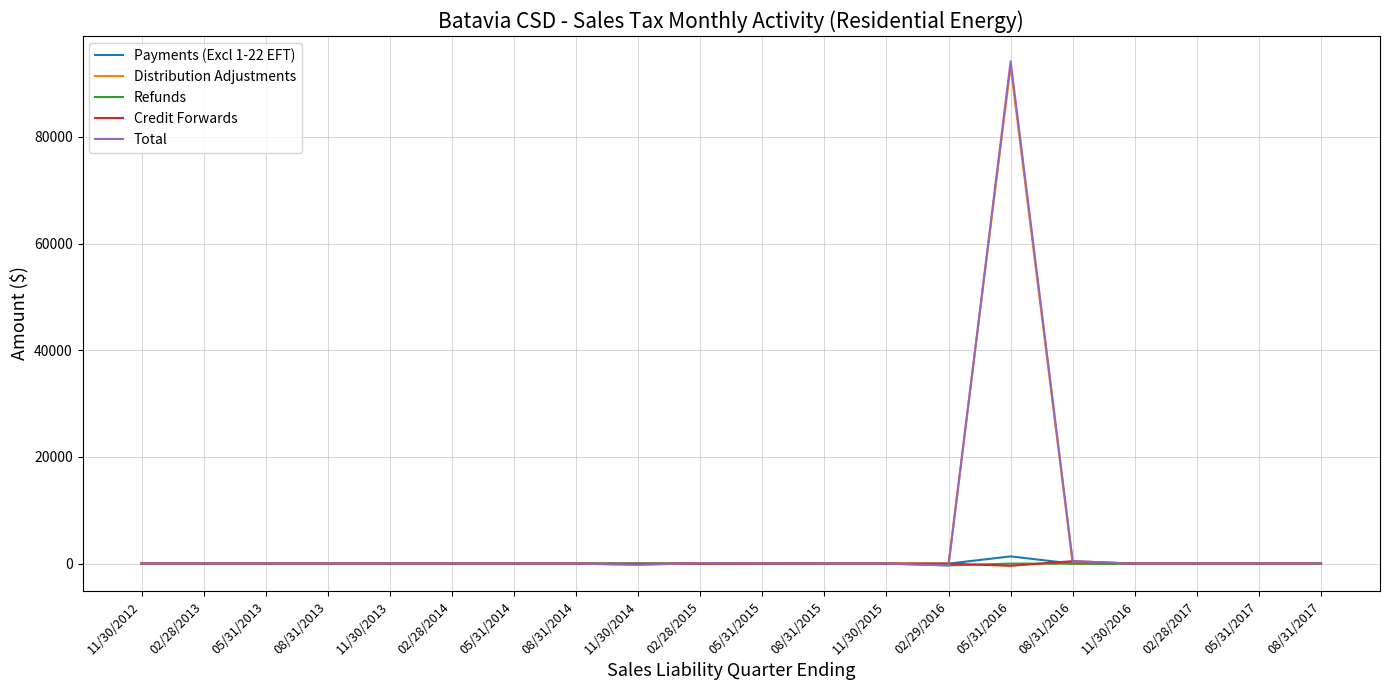

What is the maximum value for Distribution Adjustments?

93262.9